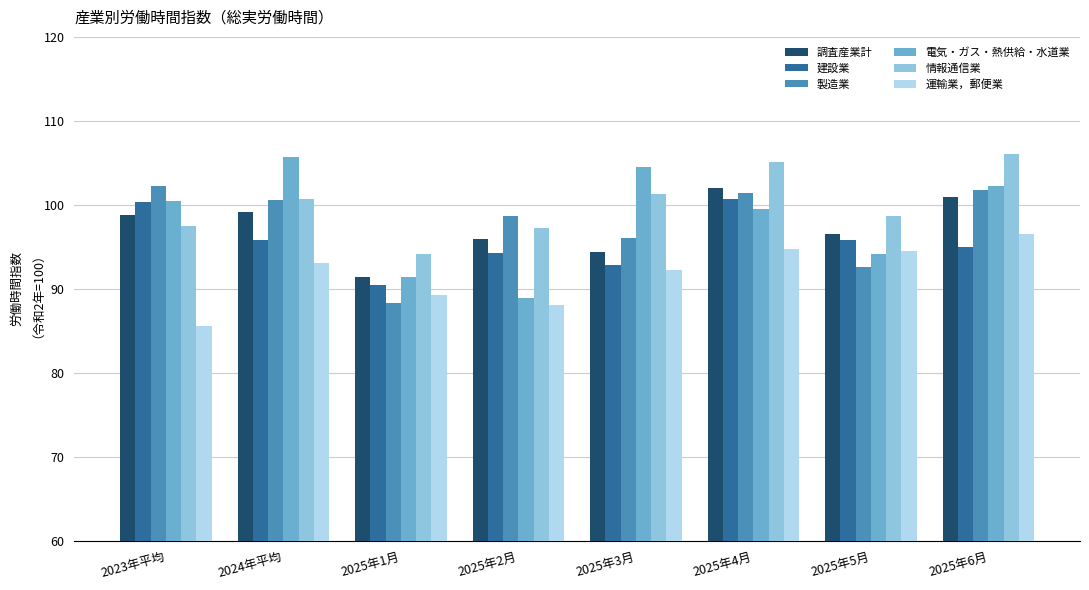

List the labels in order of 電気・ガス・熱供給・水道業 value, smallest first.

2025年2月, 2025年1月, 2025年5月, 2025年4月, 2023年平均, 2025年6月, 2025年3月, 2024年平均